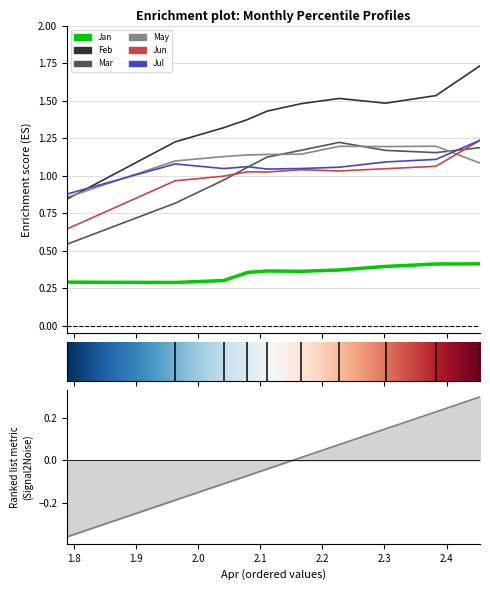

The value of Jul at pct45 is 1.0. True or false?

True